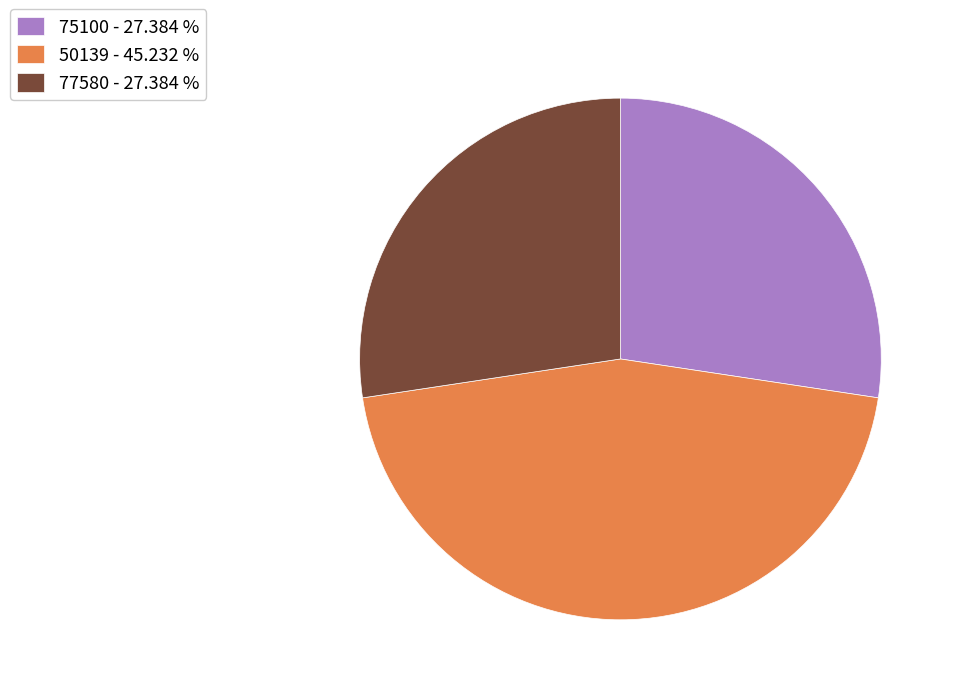

Is it true that 50139 is 45% of the pie?

True